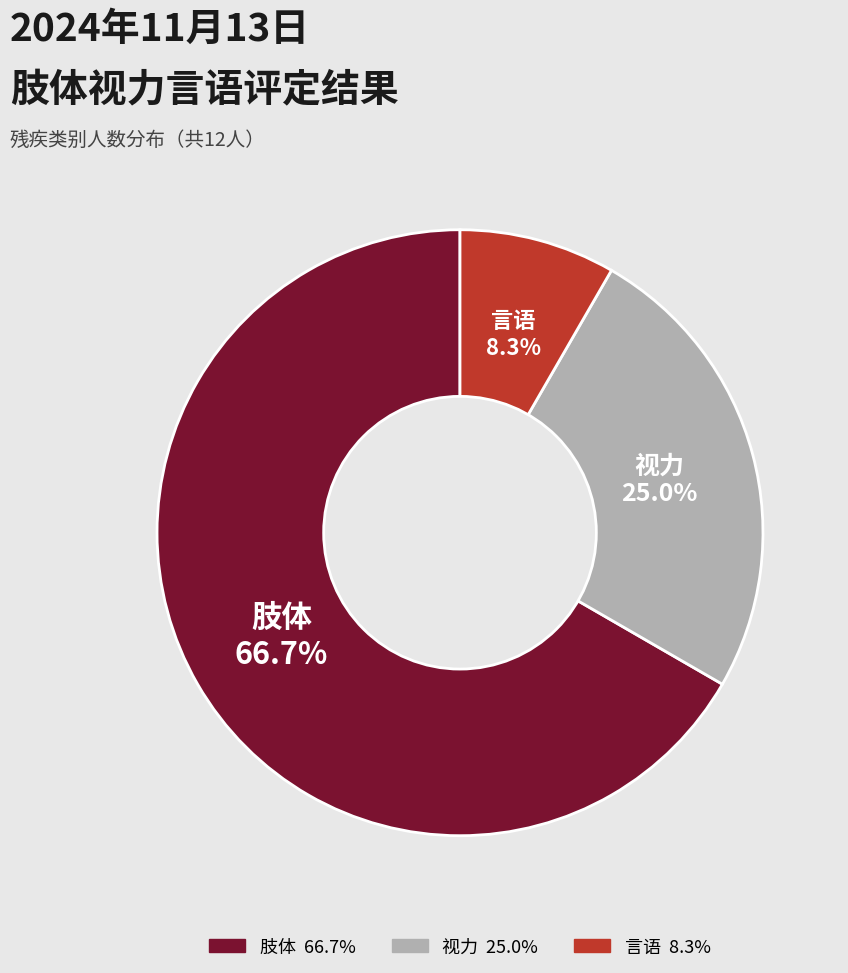

Does any single category account for the majority?

Yes